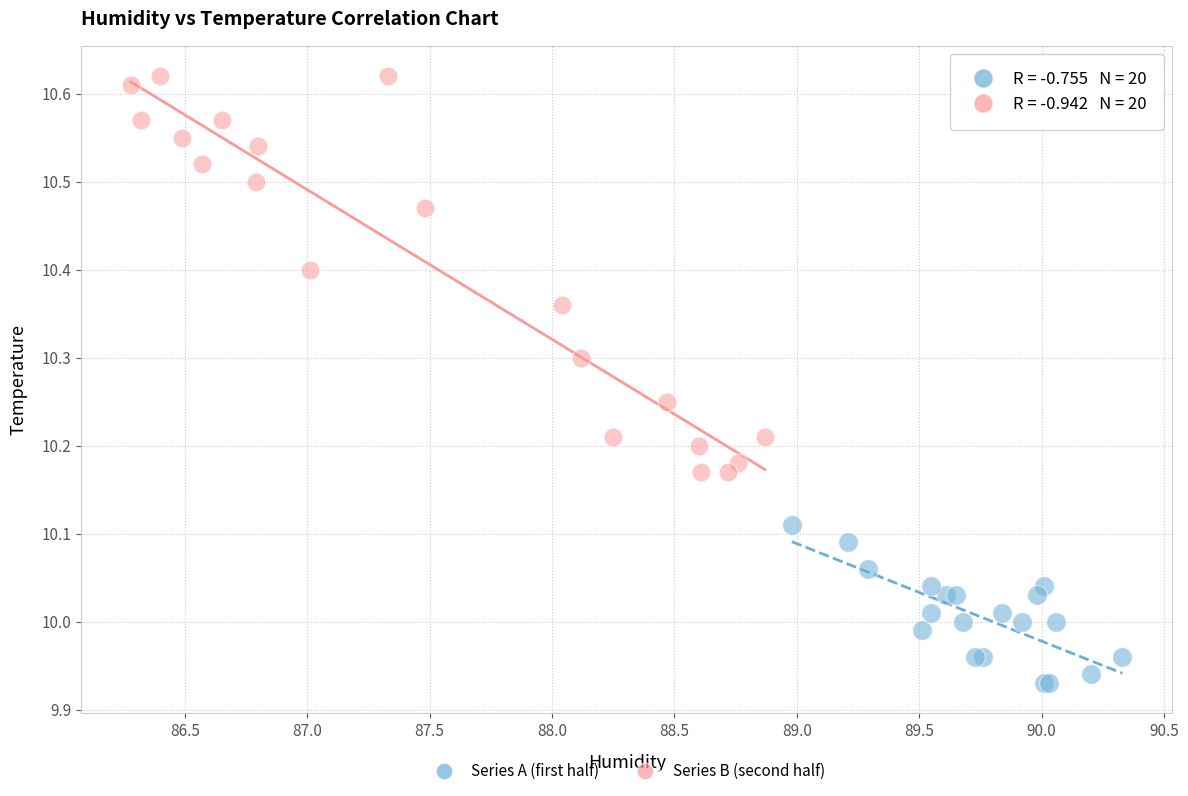

Which series has the largest Y range (max minus min)?

Series B (second half)